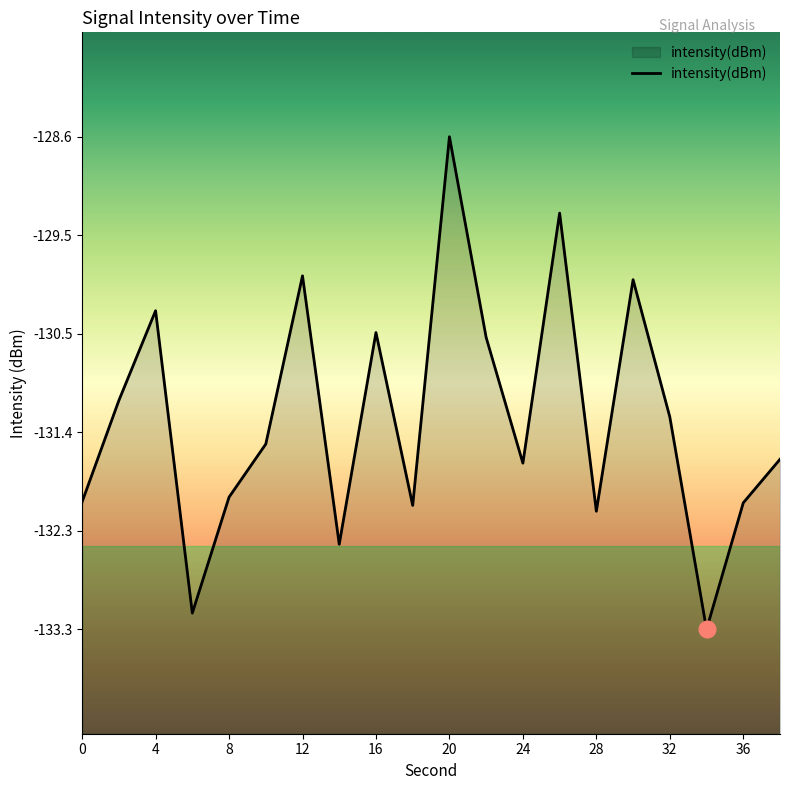

What is the greatest value displayed?

-128.6